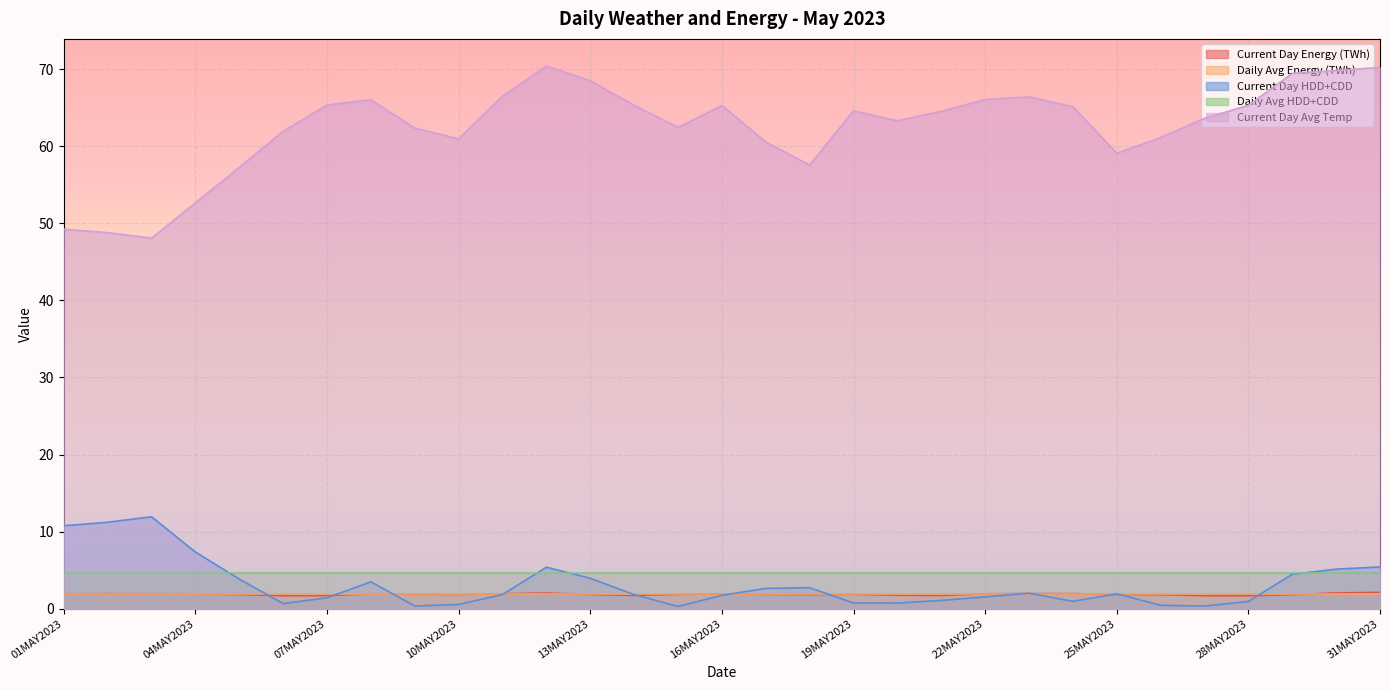

True or false: Current Day HDD+CDD and Current Day Energy (TWh) intersect in this chart.

True